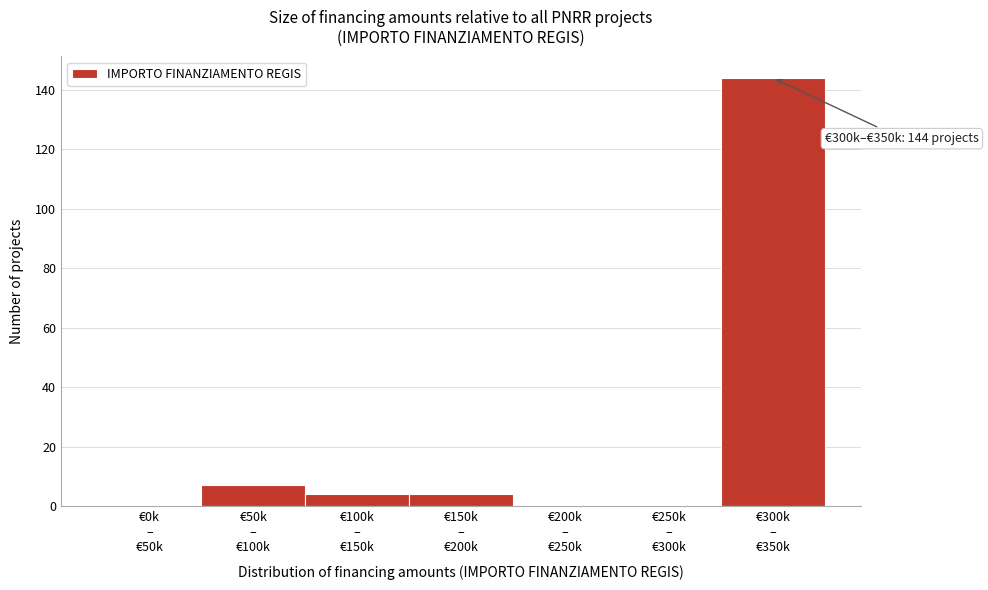

What is the greatest value displayed?

144